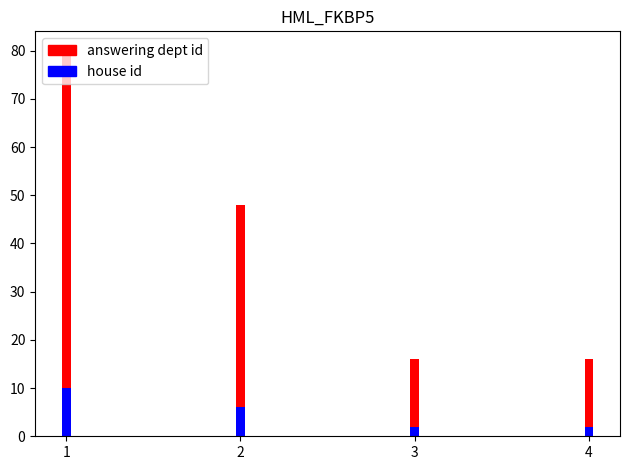

What is the value of the house id bar at the 2nd from the left?

6